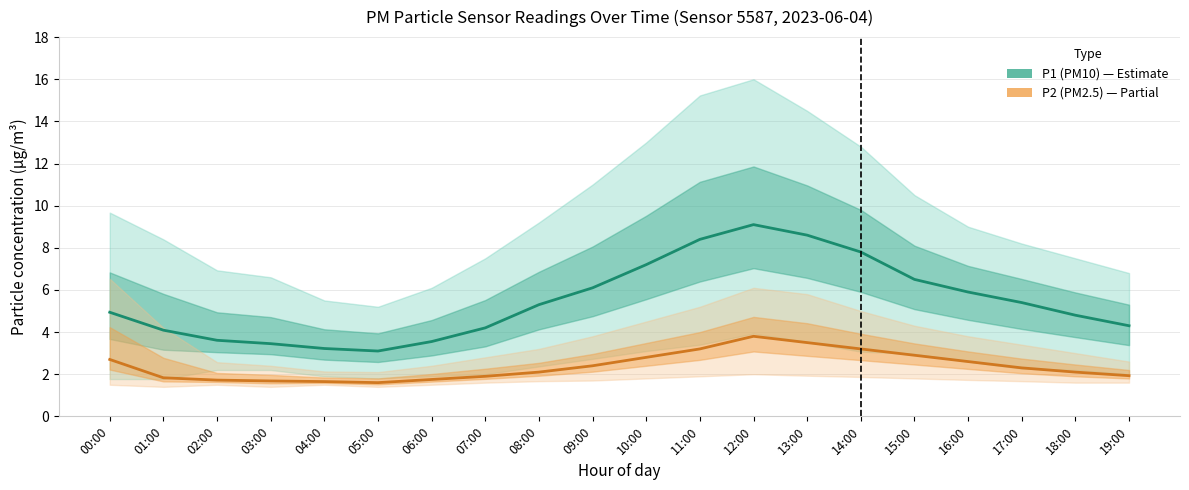

How many data points does each series have?

20